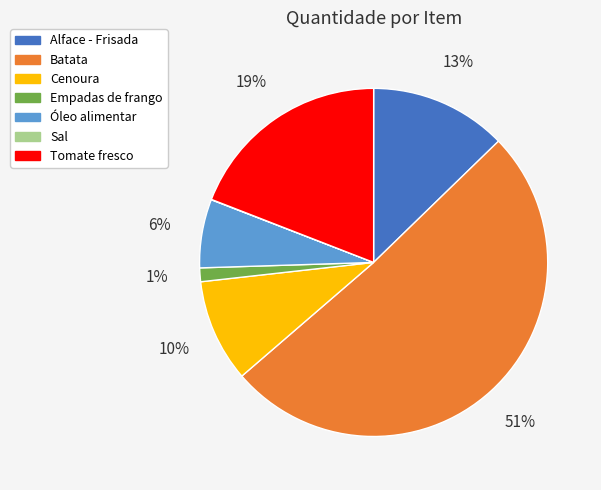

Which category has the biggest portion of the pie?

Batata